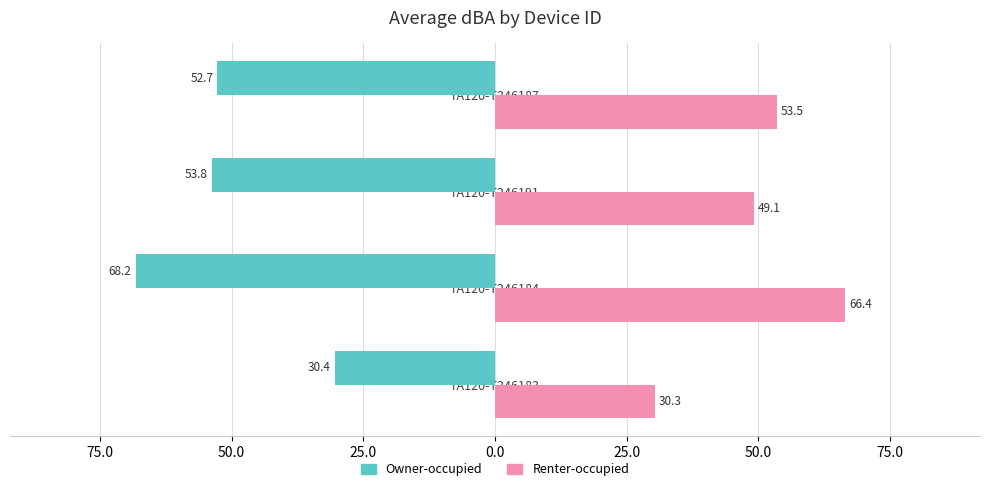

What are all the series names shown in the legend?

Owner-occupied, Renter-occupied